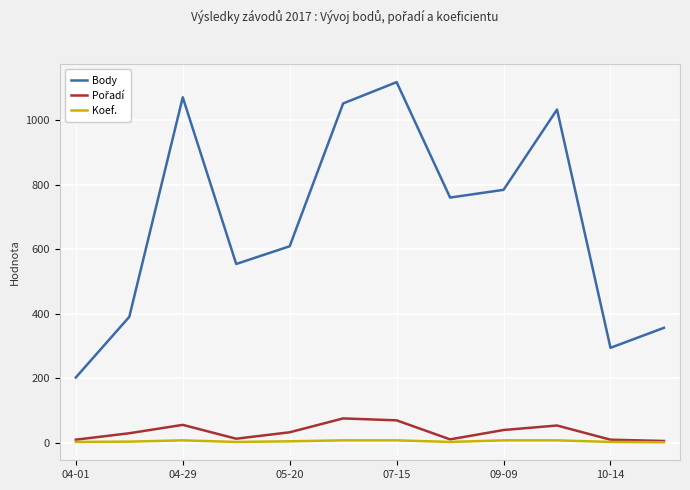

At how many categories does at least one series exceed 163?

12